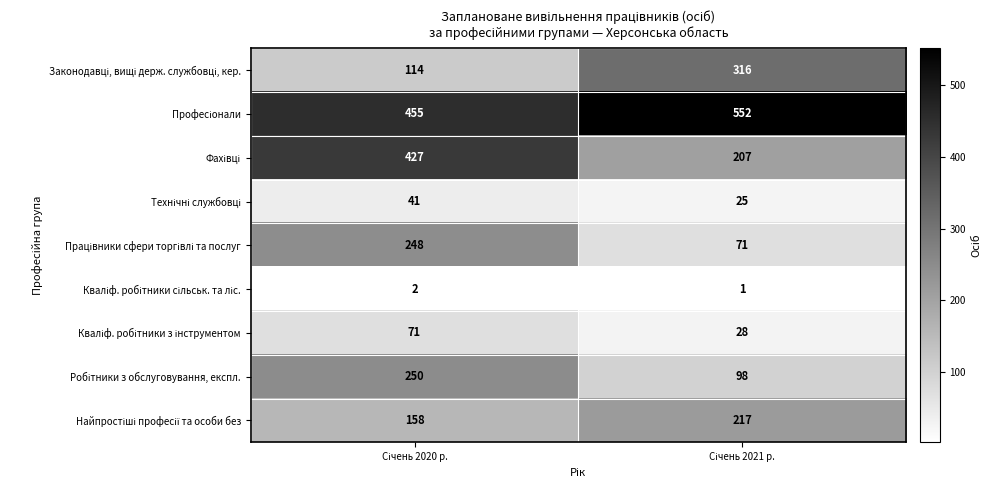

What is the minimum value shown in the chart?

1